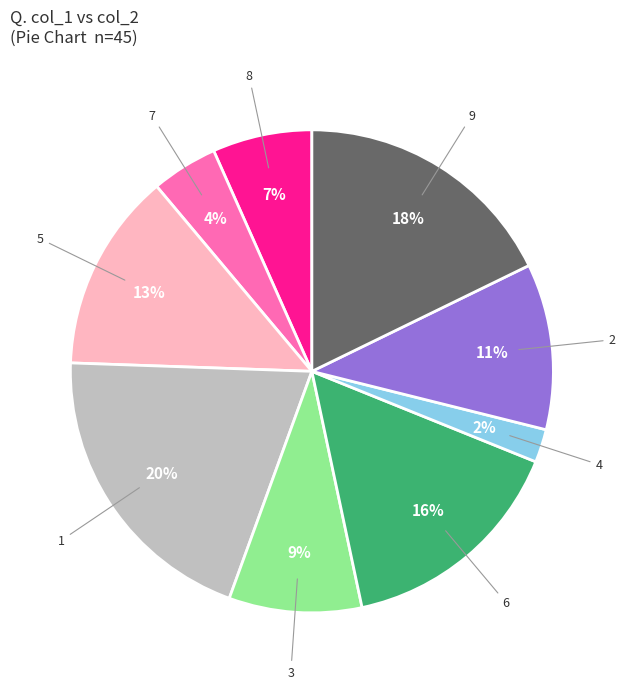

To the nearest percent, what is the average slice percentage?

11%